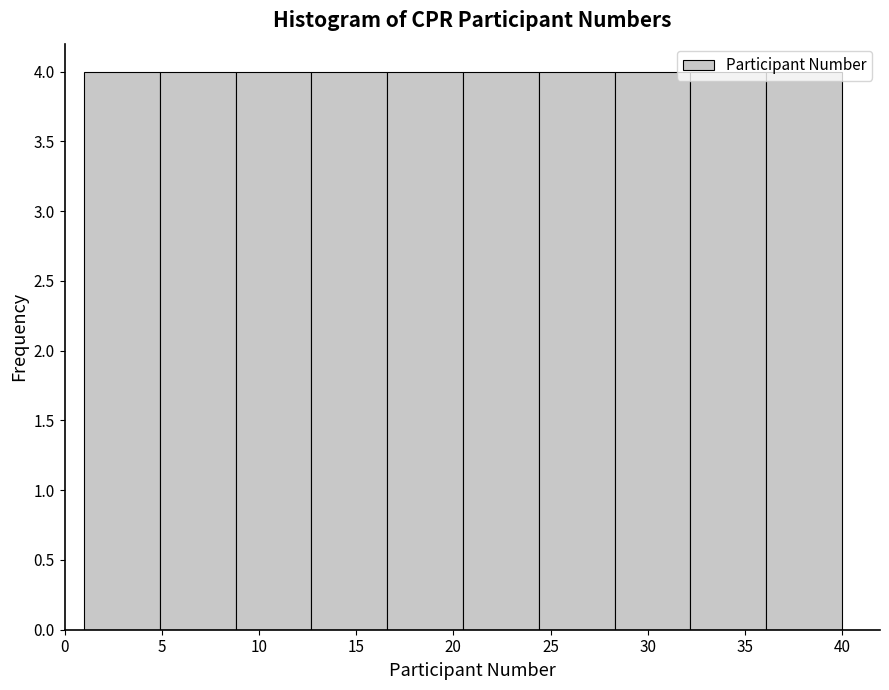

Reading left to right, list every bar in this chart as the range it spans on the x-axis followed by its height. Neither the bar edges nor the heights are printed on the chart, so give them approximately, as read against the axes.

1.0 to 4.9: 4
4.9 to 8.8: 4
8.8 to 12.7: 4
12.7 to 16.6: 4
16.6 to 20.5: 4
20.5 to 24.4: 4
24.4 to 28.3: 4
28.3 to 32.2: 4
32.2 to 36.1: 4
36.1 to 40.0: 4